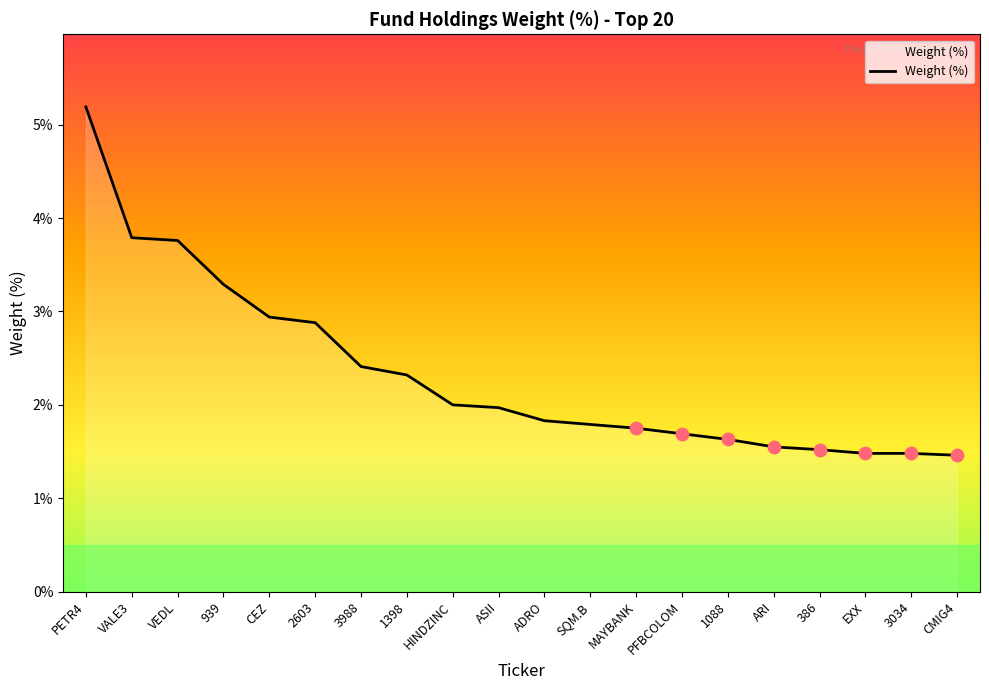

Approximately how many times larger is the value at PFBCOLOM compared to 386?

1.1